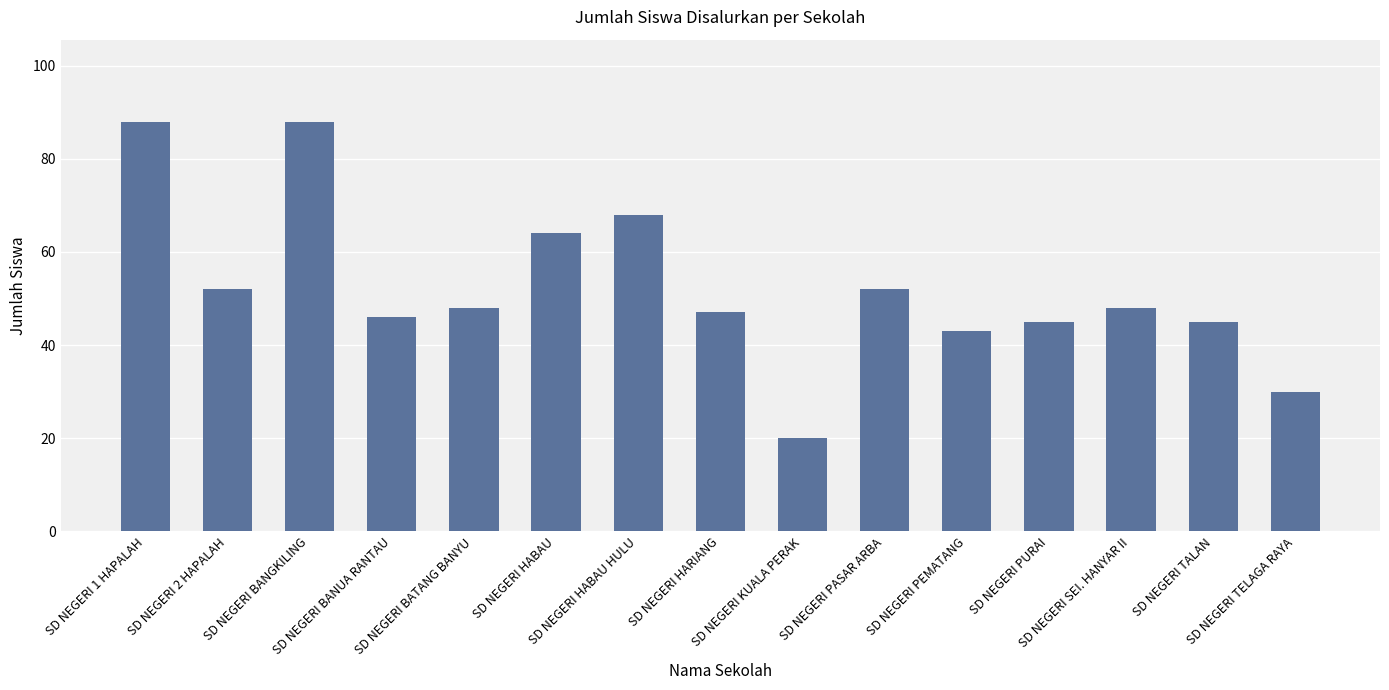

What is the label of the 11th bar from the right?

SD NEGERI BATANG BANYU